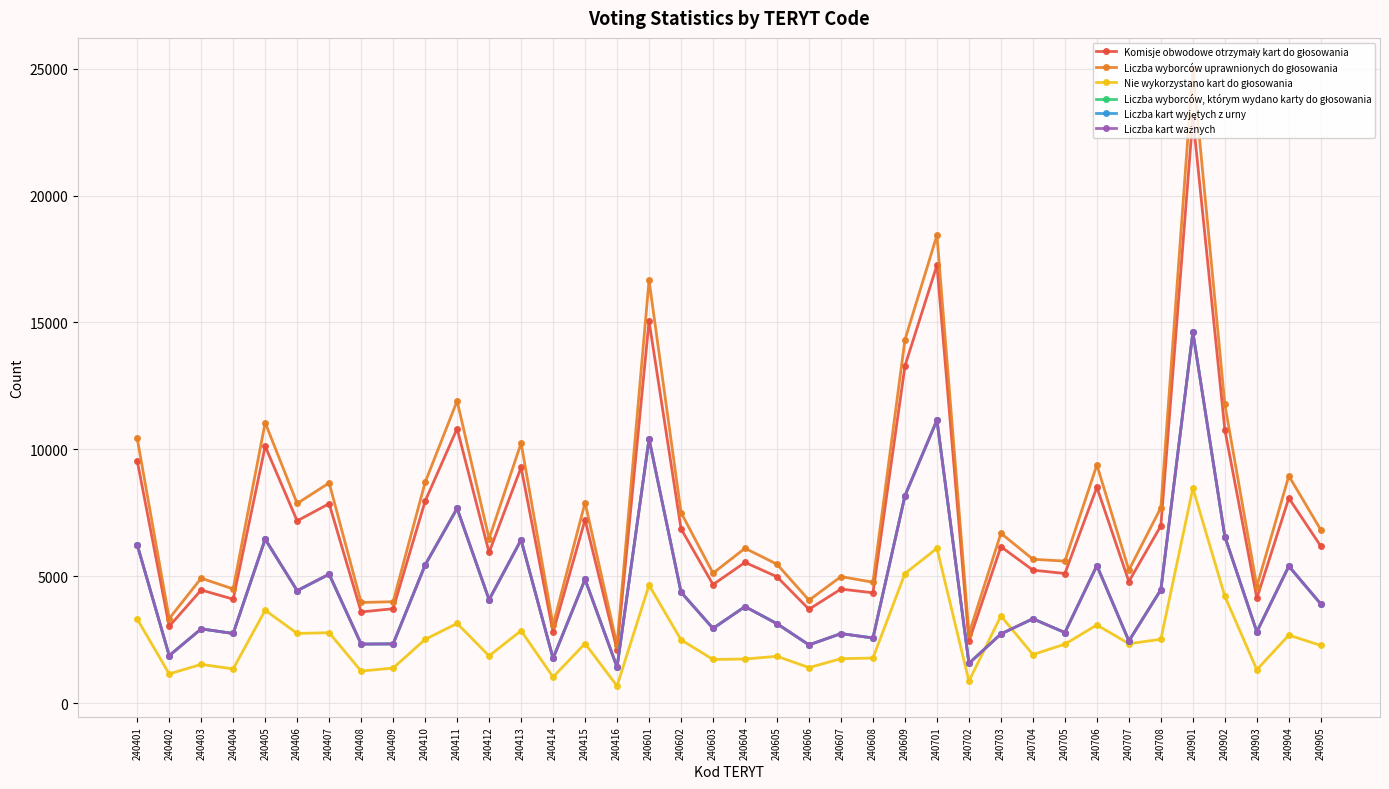

What is the difference between the highest and lowest values at 240408?

2703